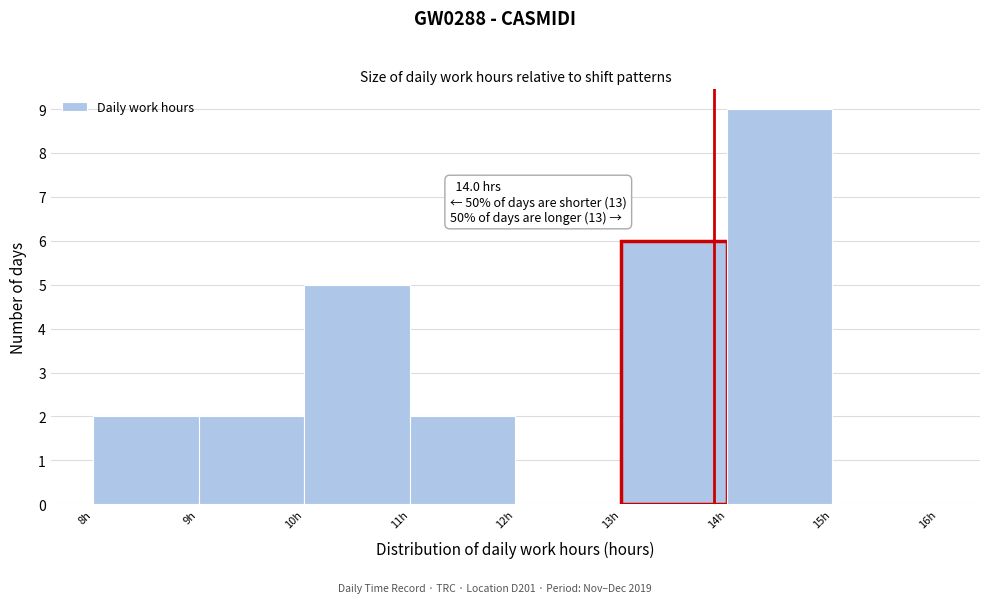

Reading left to right, list all the values displayed in this chart.

8h=2	9h=2	10h=5	11h=2	12h=0	13h=6	14h=9	15h=0